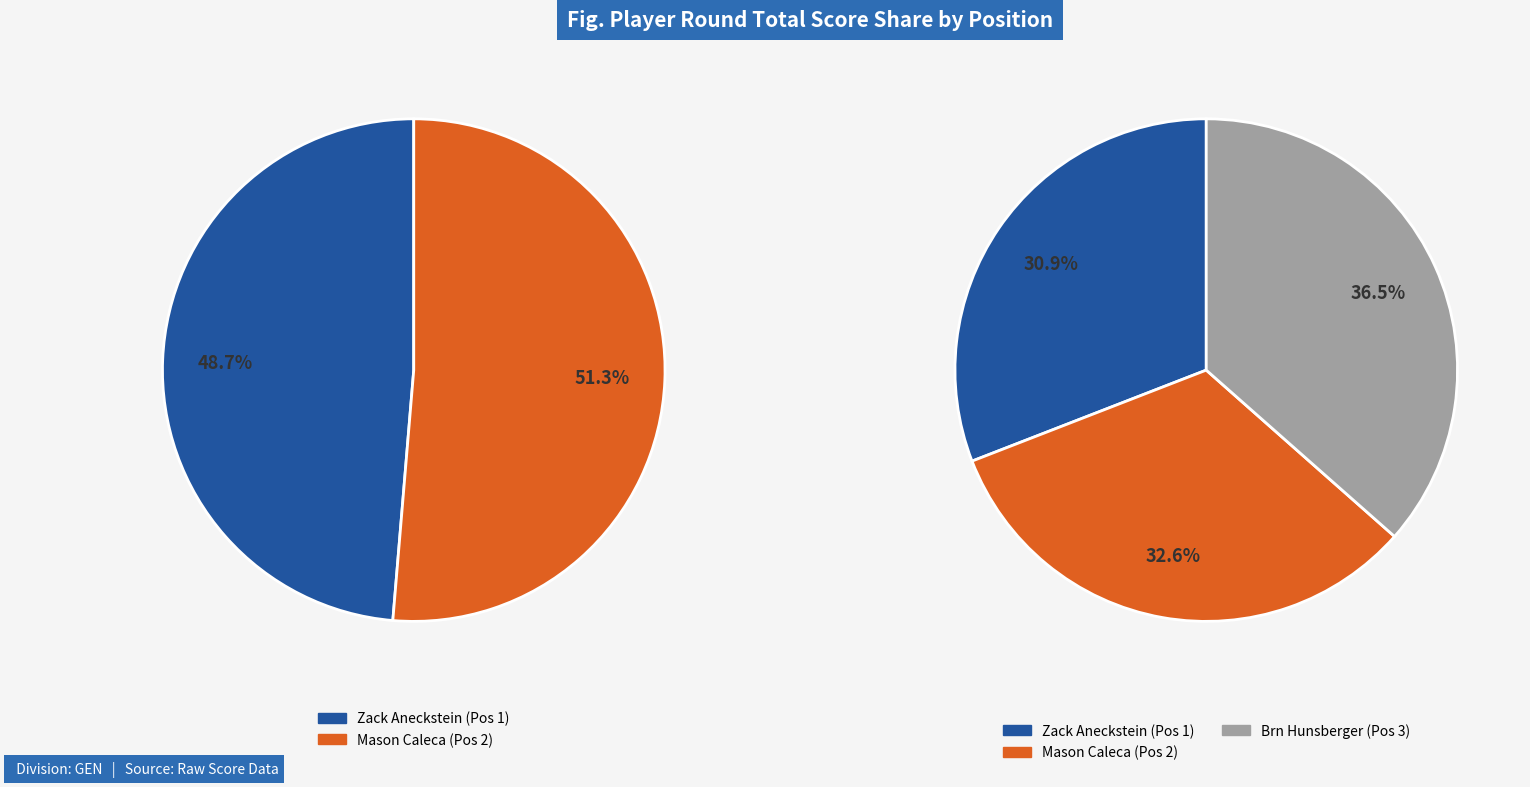

How many segments does this pie chart have?

3